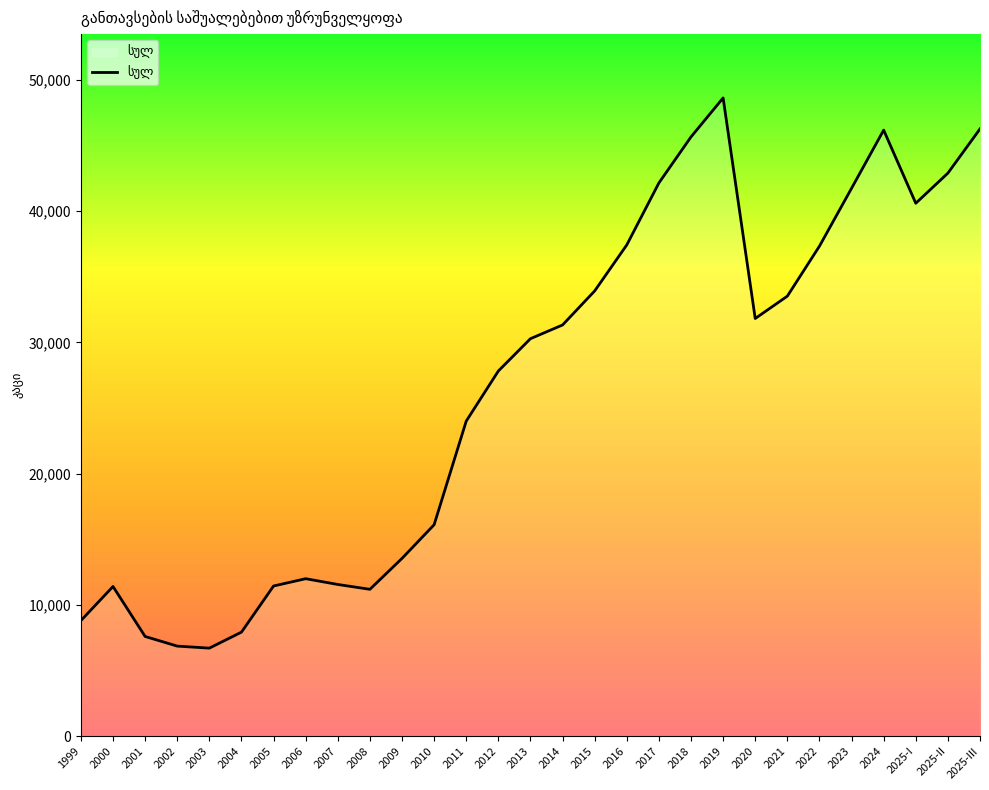

True or false: the data shows 6701.0 at 2003.

True